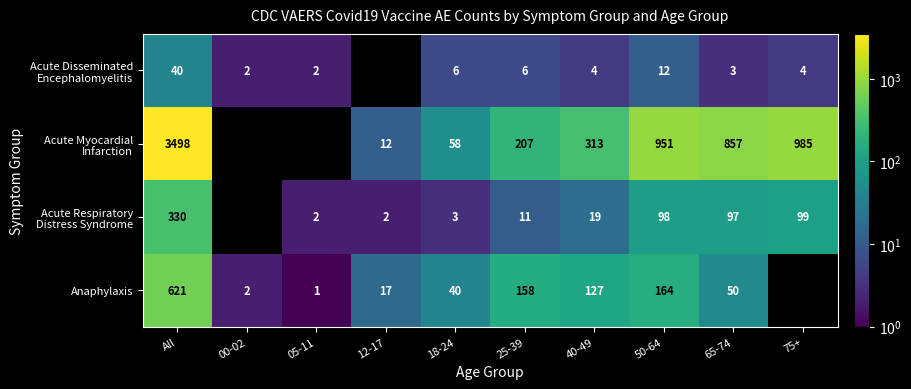

What is the difference between the highest and lowest values at All?

3458